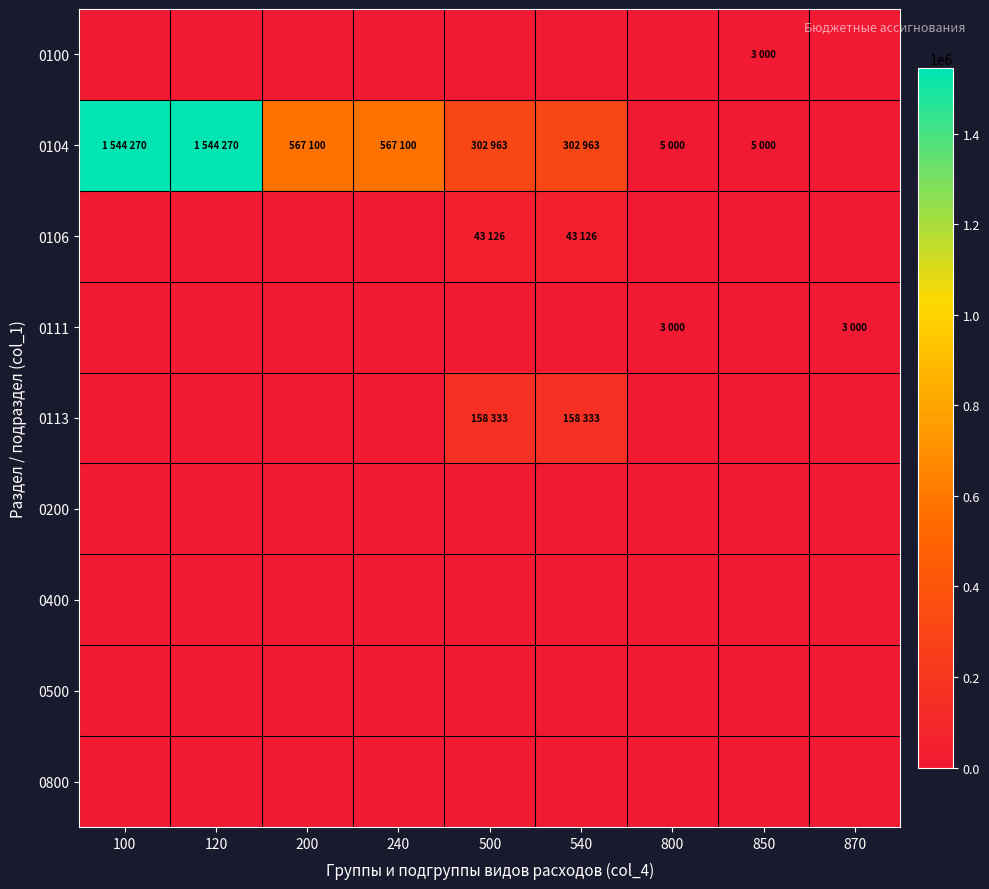

Which series has the largest range (max minus min)?

0104